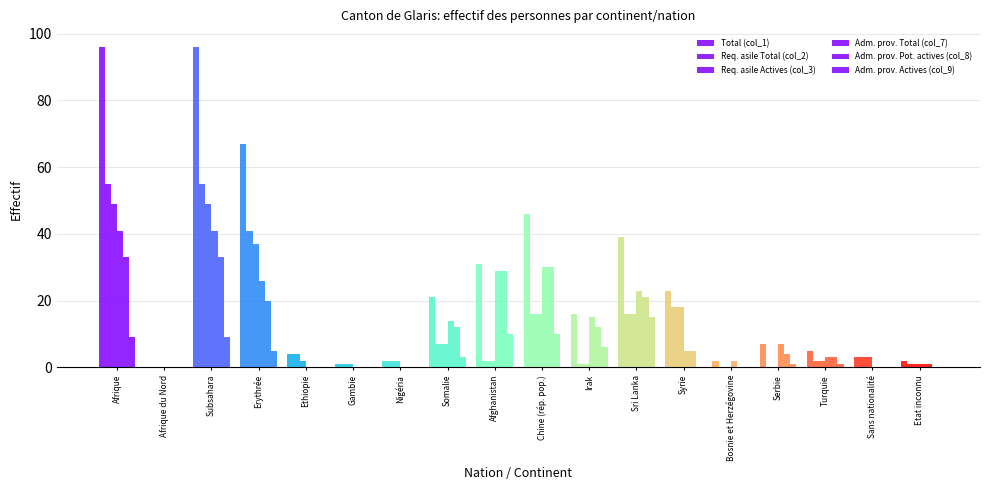

Which series has the widest spread of values?

Total (col_1)